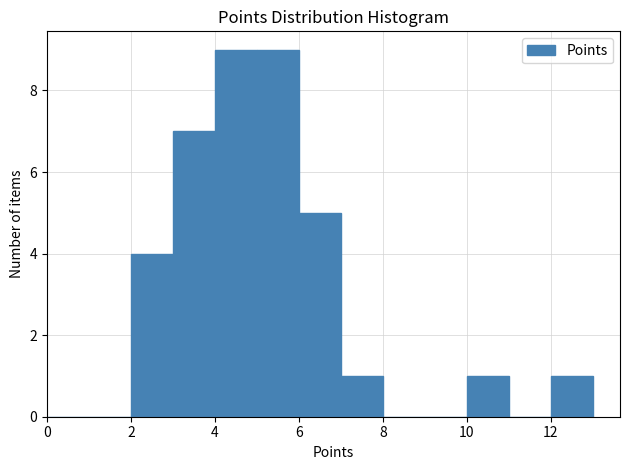

How tall is the bar that spans 3 to 4 on the x-axis? The values are not printed on the chart, so give them approximately, as read against the axis.

7